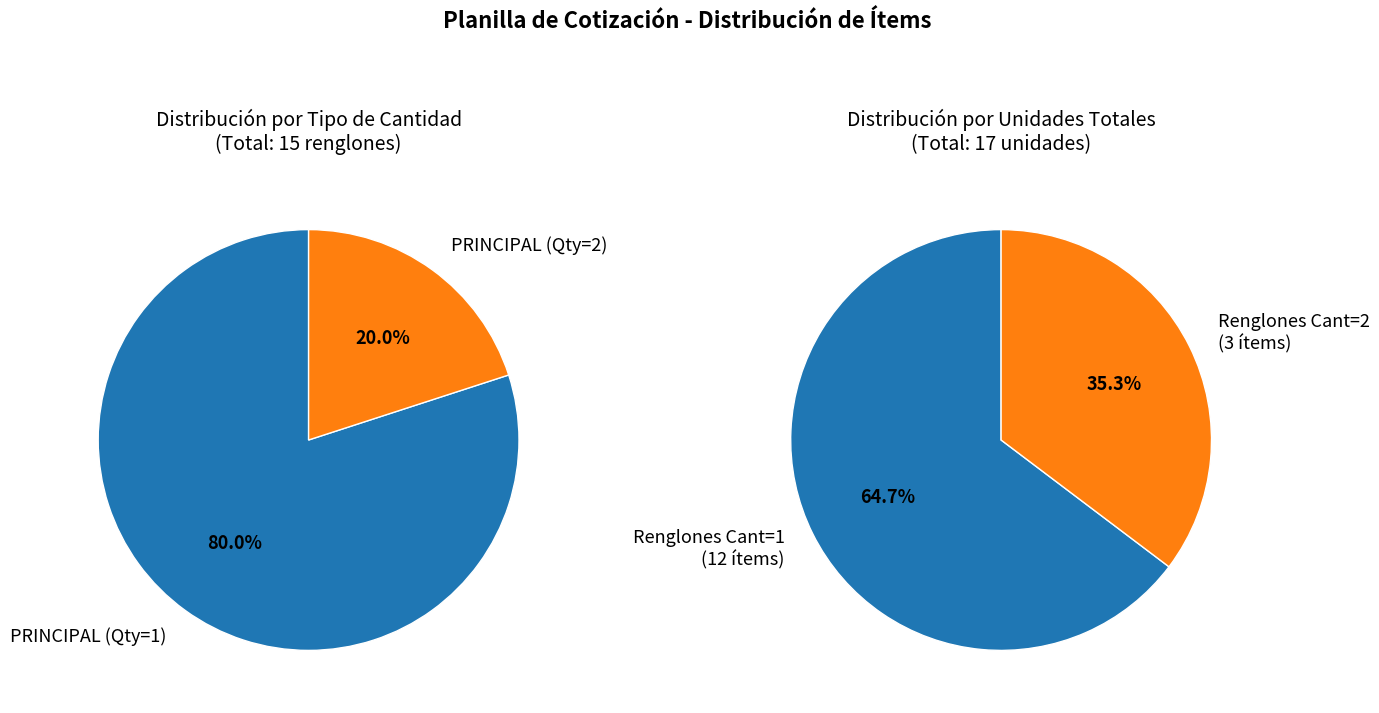

The Renglón 7 slice represents 1% of the pie. True or false?

False